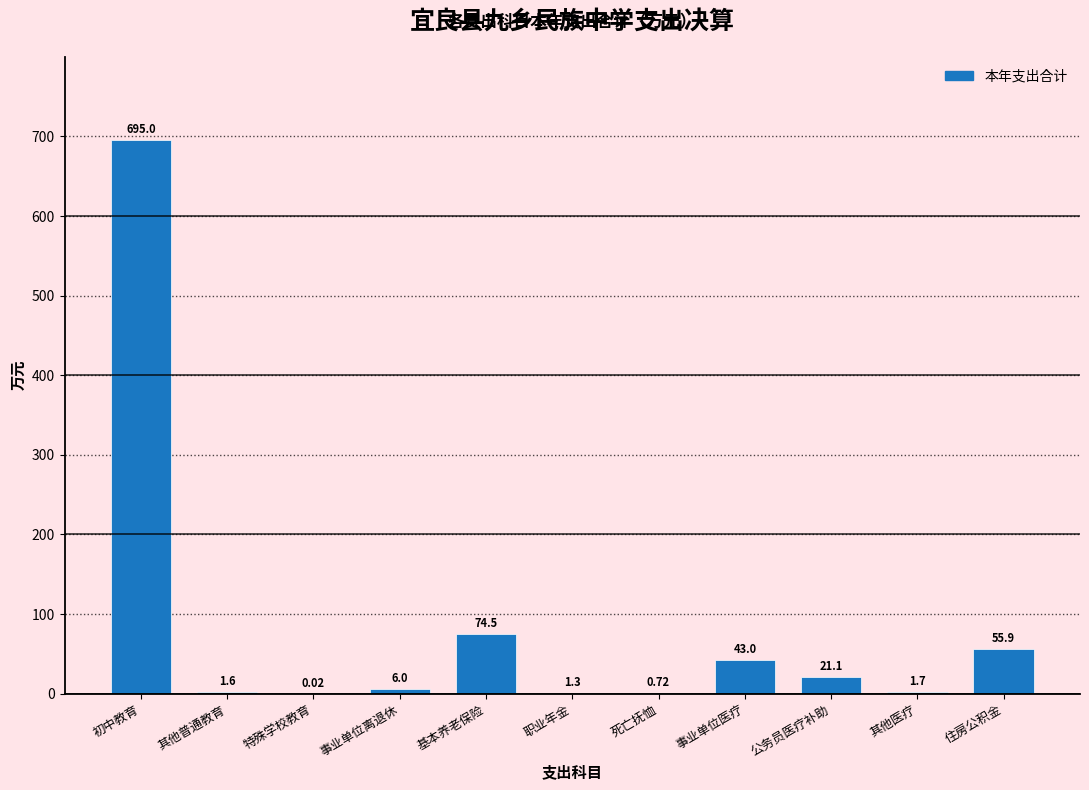

What is the change in value from 基本养老保险 to 职业年金?

-73.2